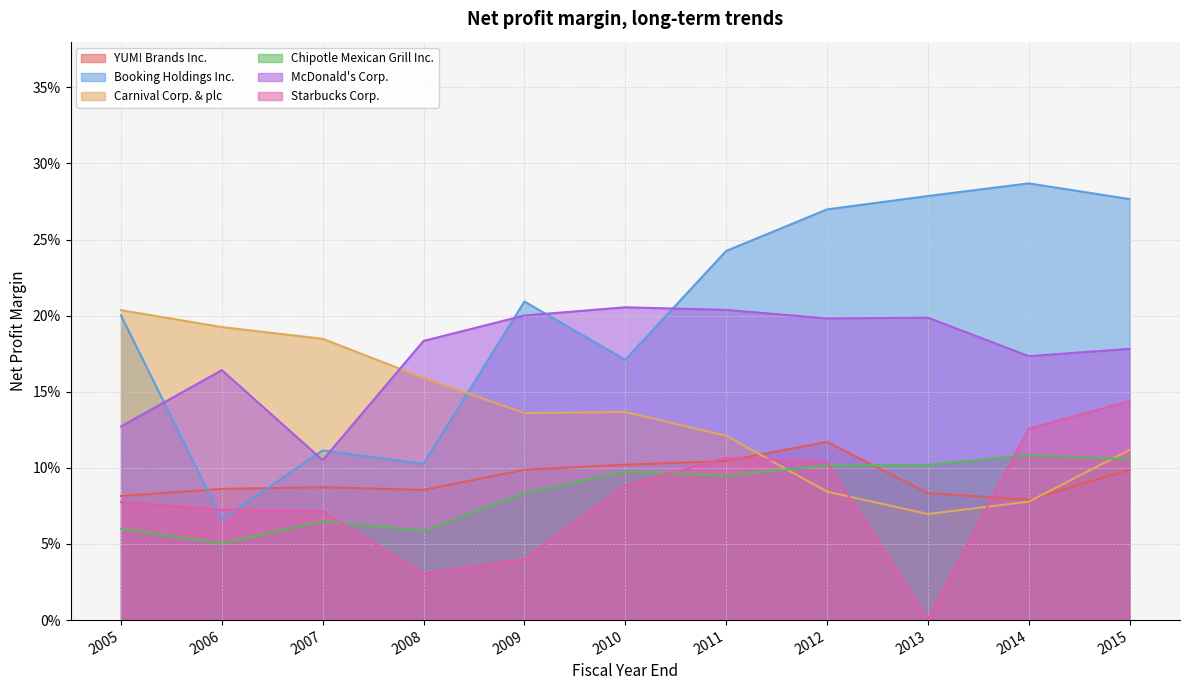

True or false: Carnival Corp. & plc and Booking Holdings Inc. intersect in this chart.

True